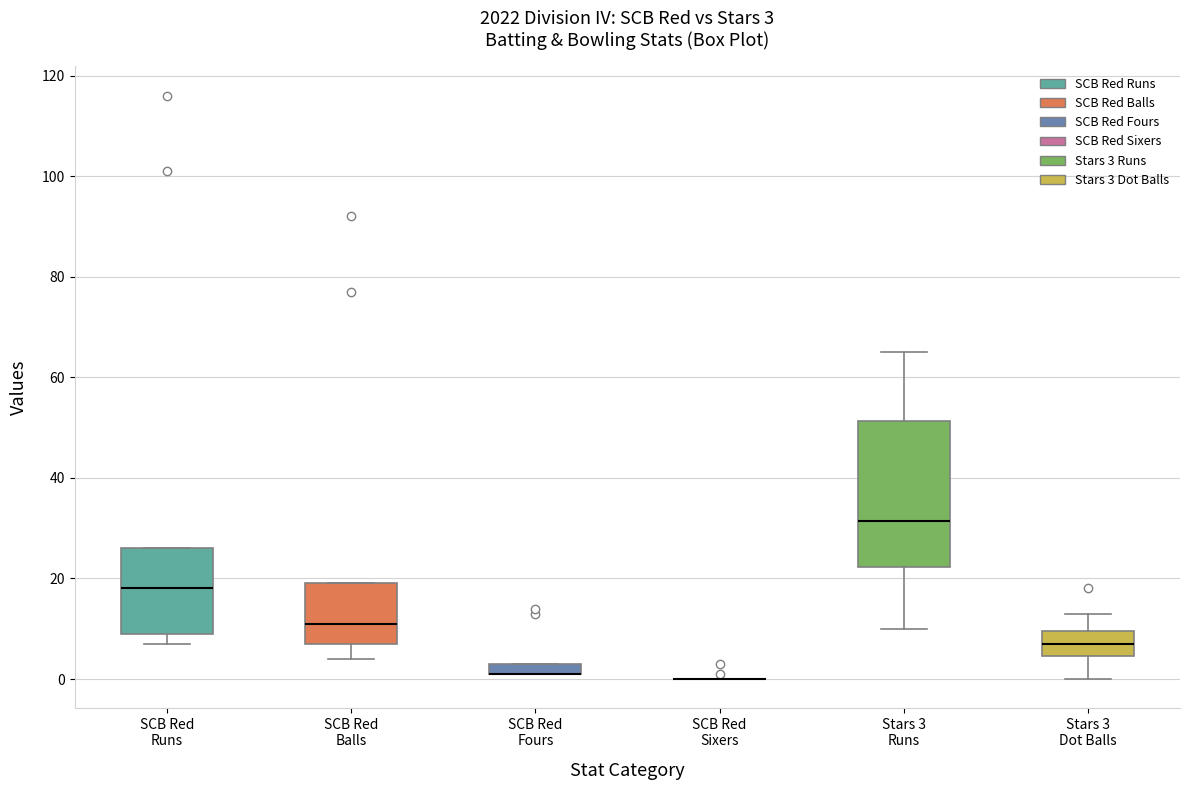

Which box is the tallest, from its lower edge to its upper edge?

Stars 3 Runs